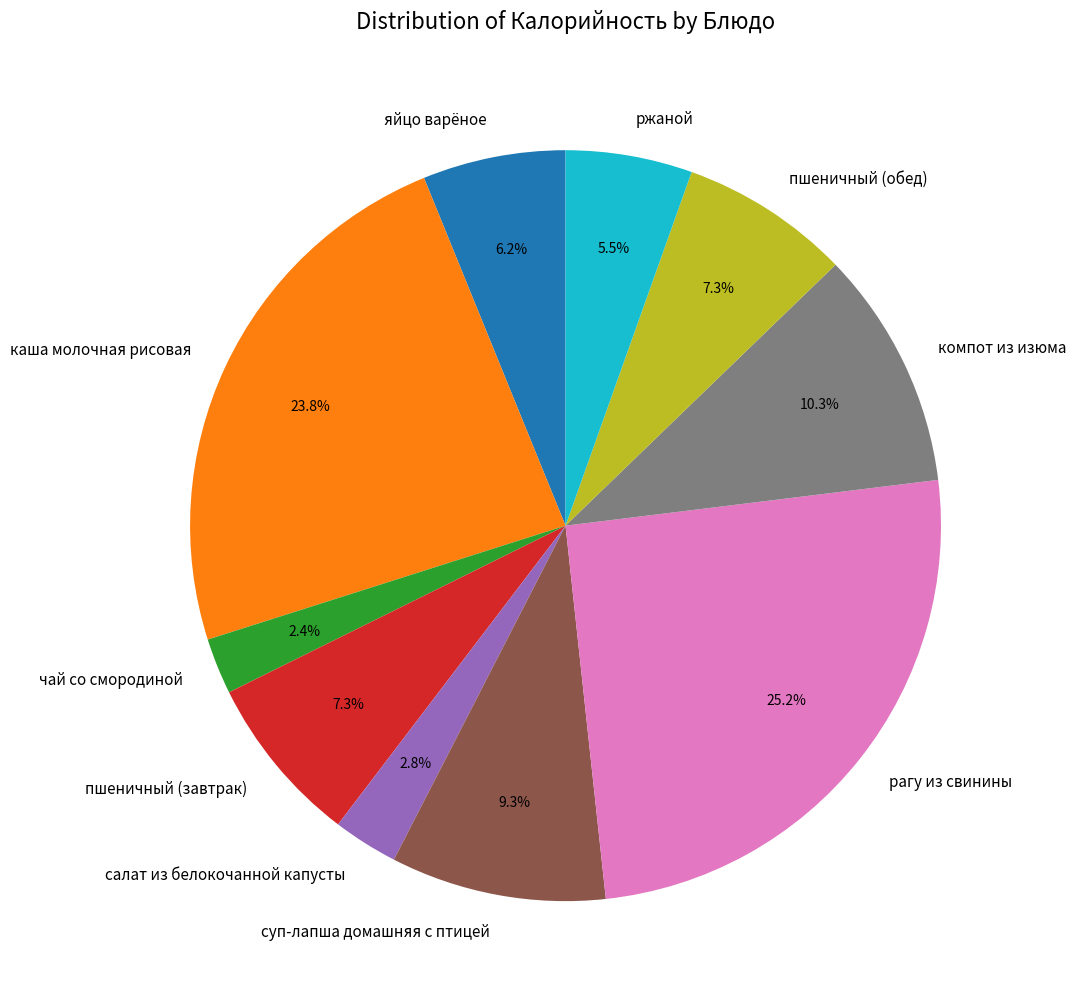

To the nearest percent, what portion does пшеничный (завтрак) represent?

7%